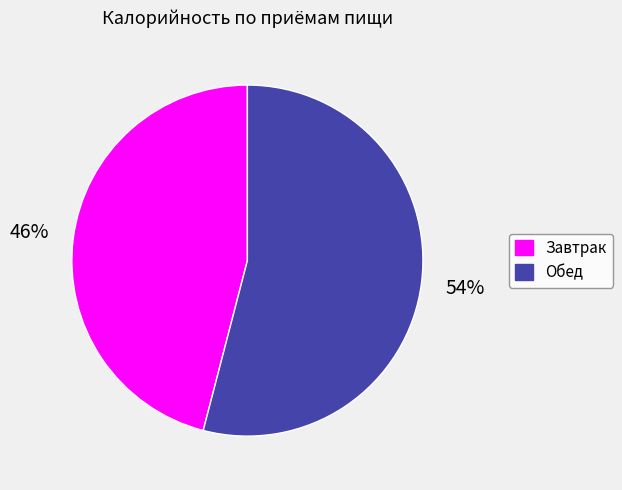

To the nearest percent, what is the difference between the Обед and Завтрак slice percentages?

8%